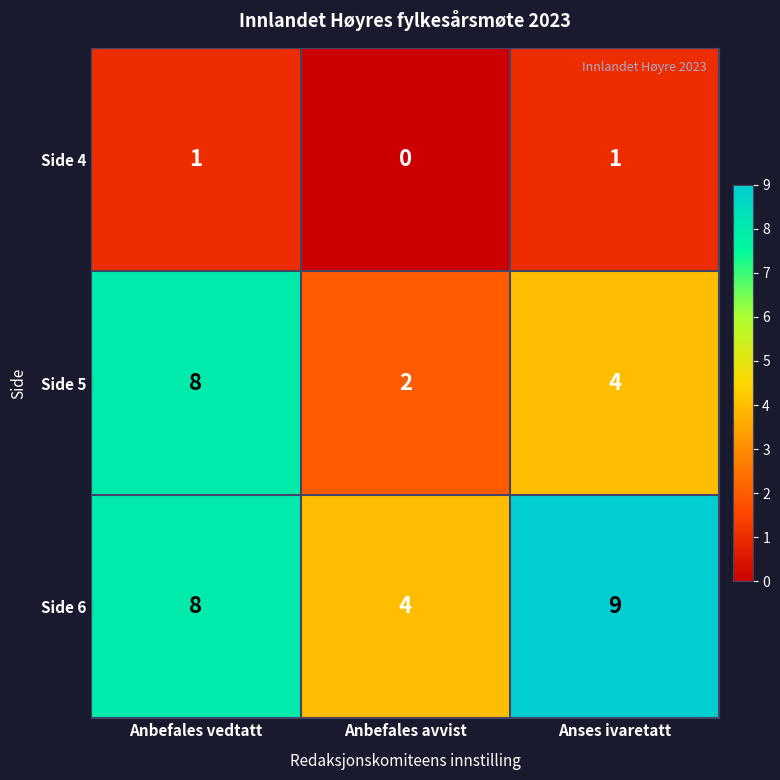

What is the difference between the highest and lowest values at Anses ivaretatt?

8